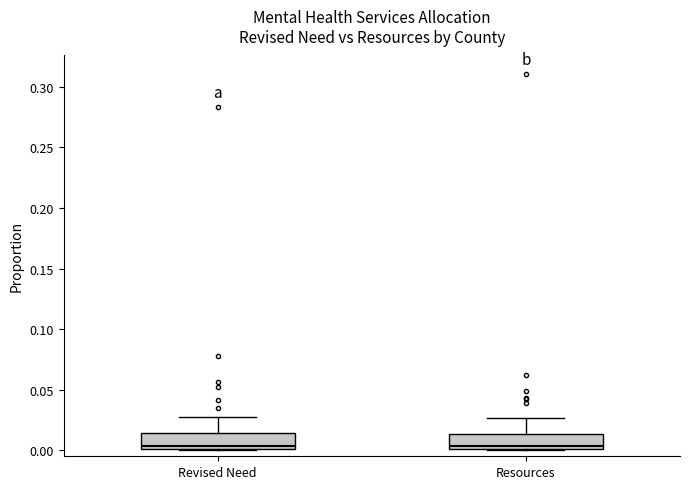

Reading left to right, read every box against the y-axis: the position of its median line, the range the box covers, and the ends of its whiskers. The values are not printed on the chart, so give them approximately, as read against the axis.

Revised Need: median 0.005, box 0.000 to 0.015, whiskers 0.000 to 0.030
Resources: median 0.005, box 0.000 to 0.015, whiskers 0.000 to 0.025